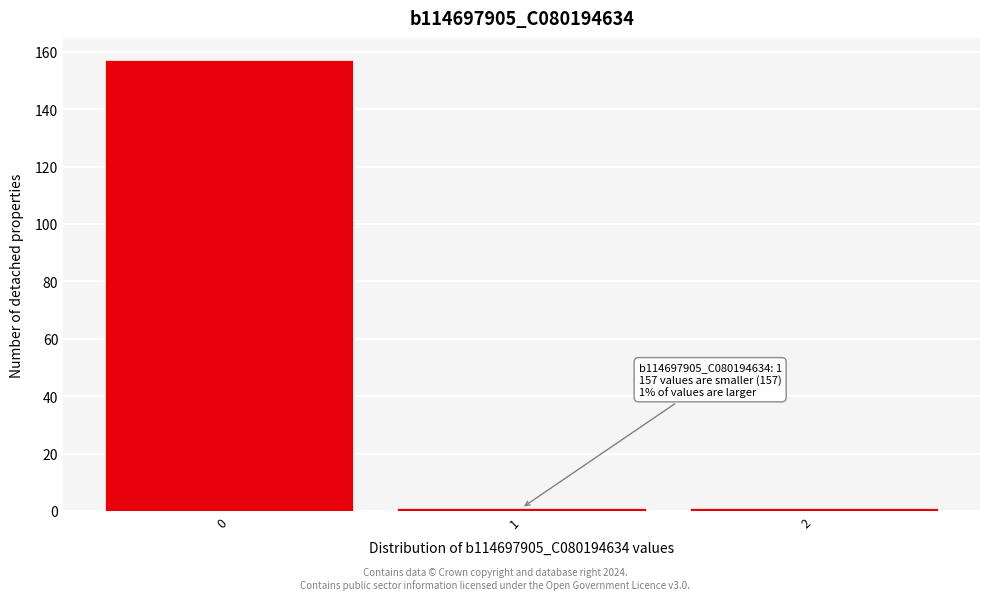

Over which range of the x-axis is the bar tallest?

-0.5 to 0.5